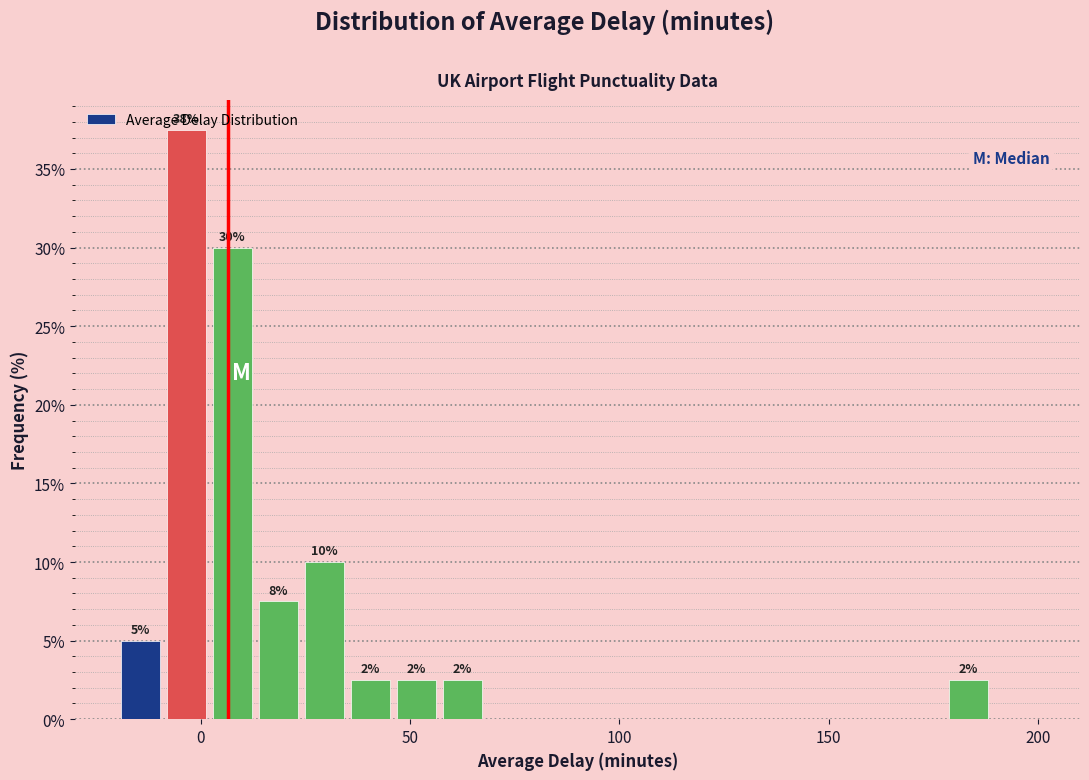

Read against the x-axis, roughly where is the centre of the tallest bar?

-5